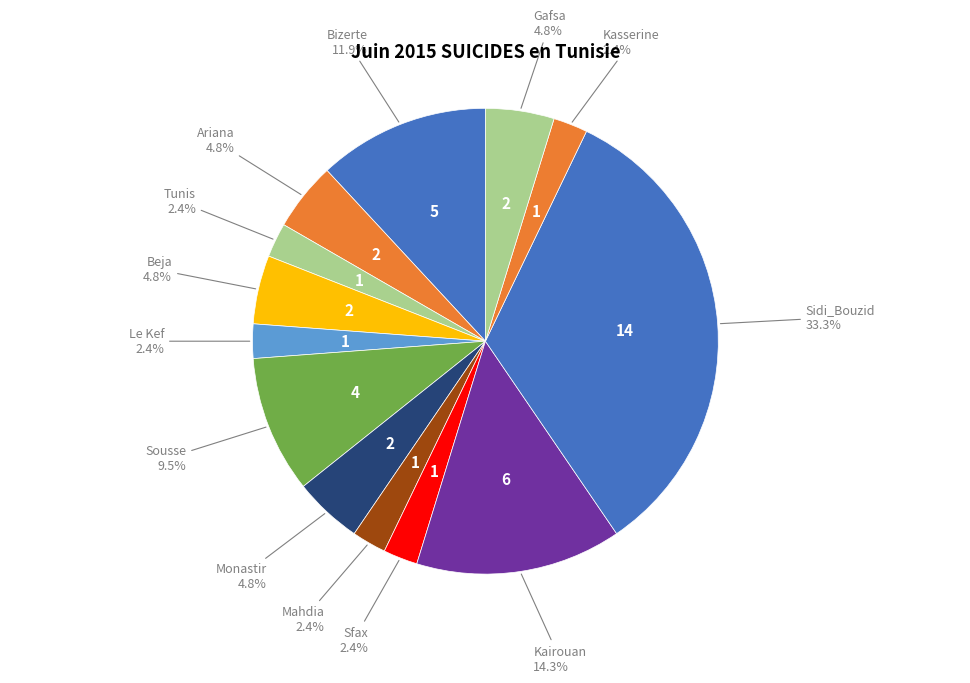

How many segments does this pie chart have?

13